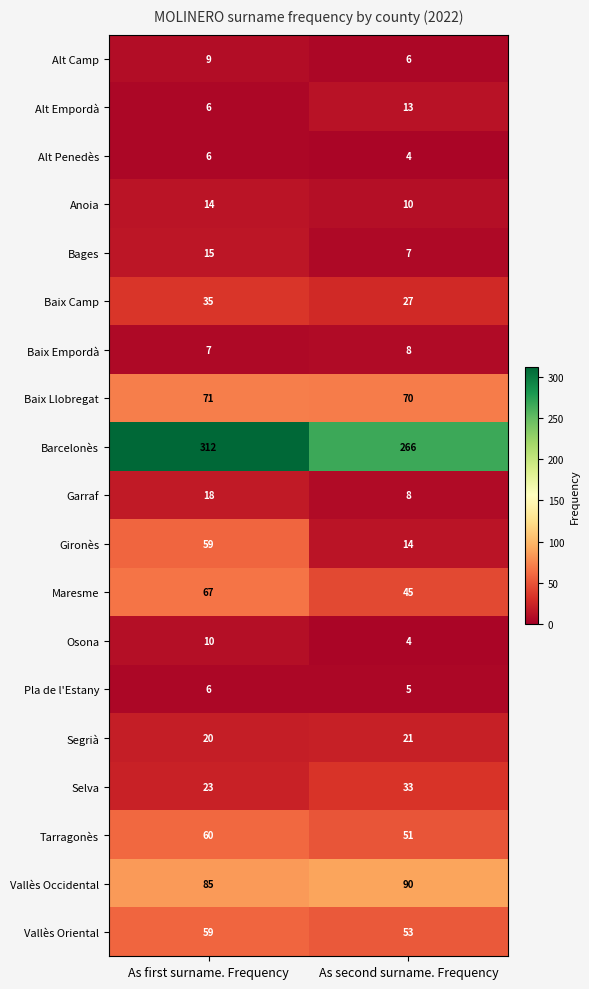

Where is Pla de l'Estany nearest to the value 5?

As second surname. Frequency